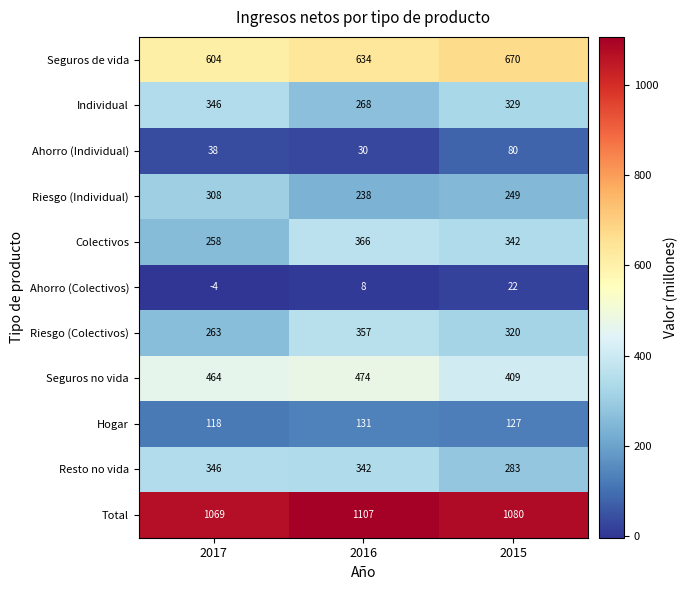

At how many categories does at least one series exceed 188?

3